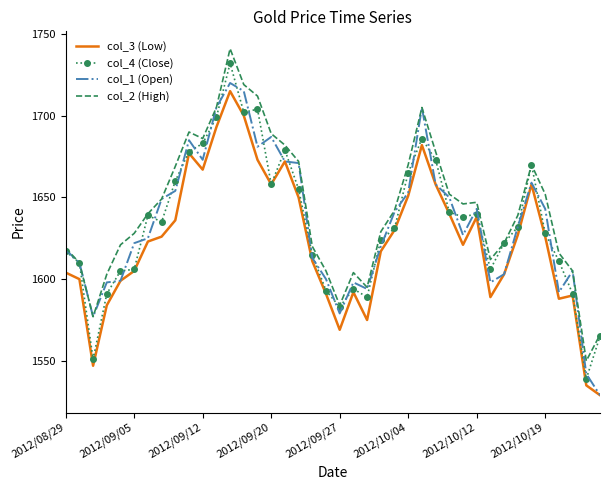

What is the maximum value for col_2 (High)?

1741